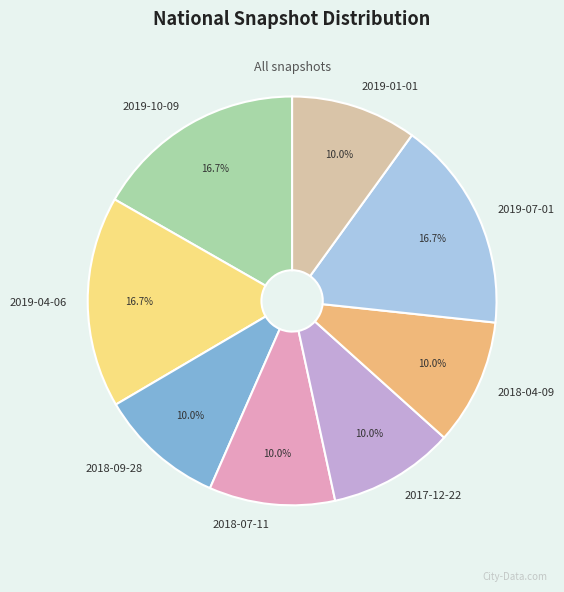

Count the number of slices in the pie.

8